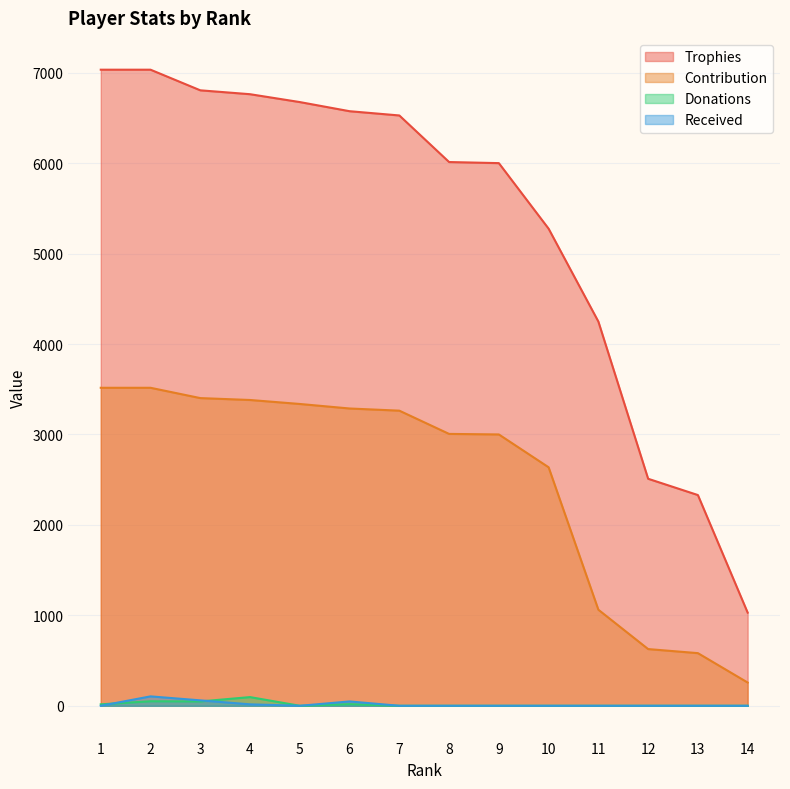

List the labels in order of Received value, smallest first.

1, 5, 7, 8, 9, 10, 11, 12, 13, 14, 4, 6, 3, 2